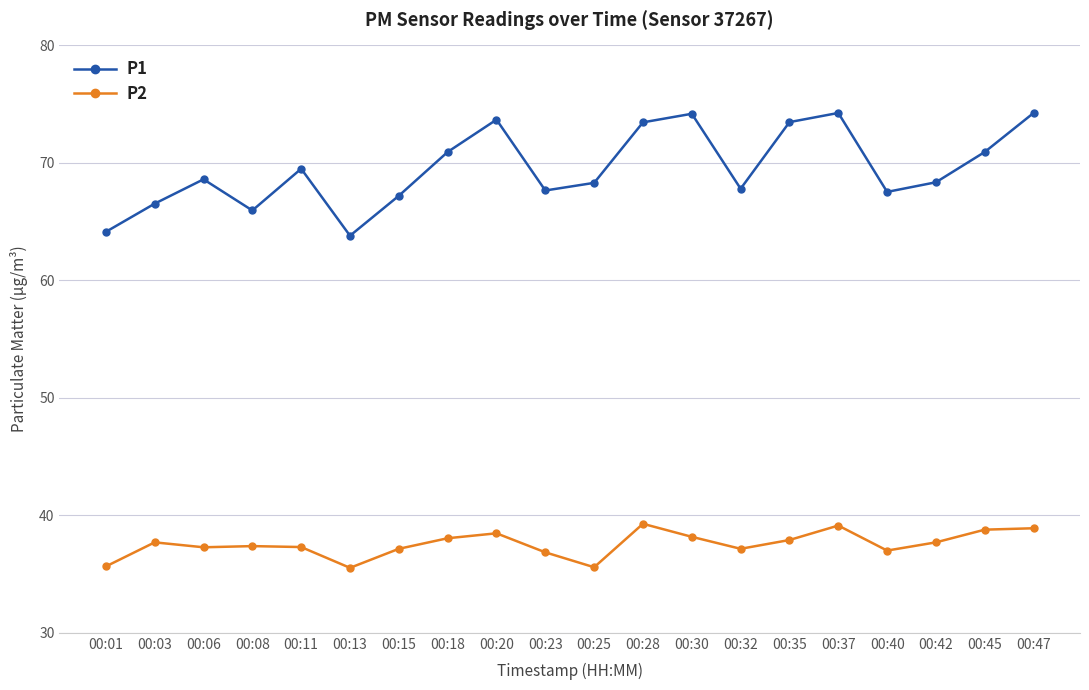

True or false: P1 has more than 0 points higher than both neighbors.

True